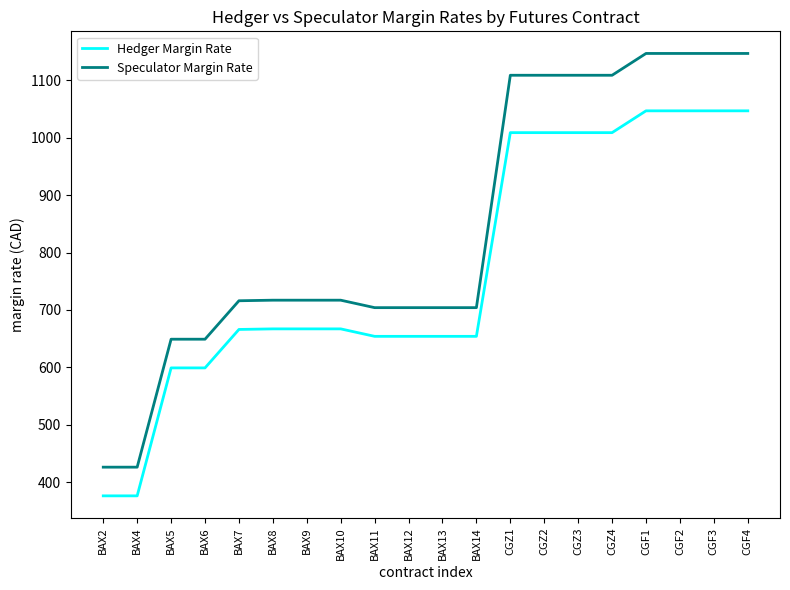

Which series has the largest total across all categories?

Speculator Margin Rate